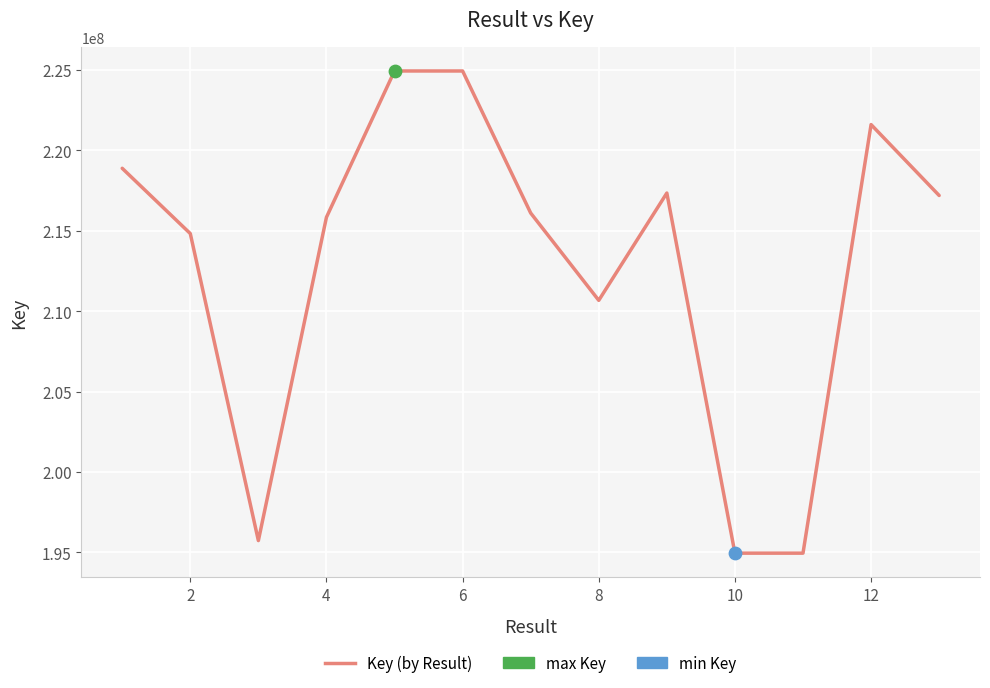

What is the greatest value displayed?

224929717